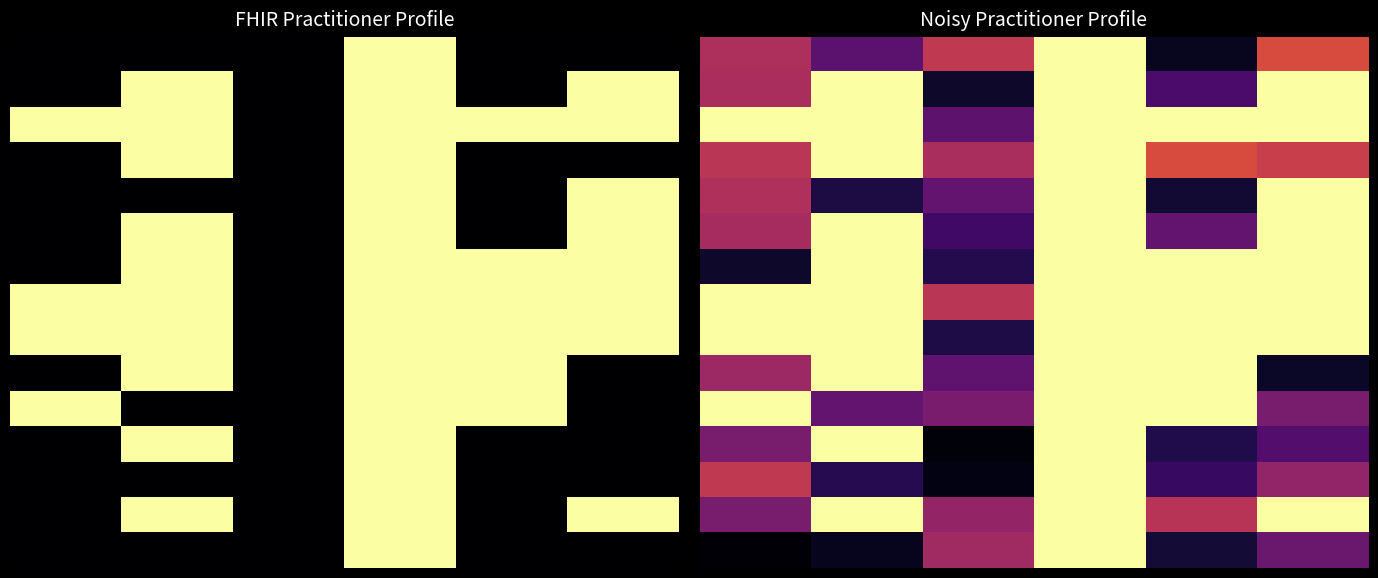

What is the total value across all series at 5?

10.5